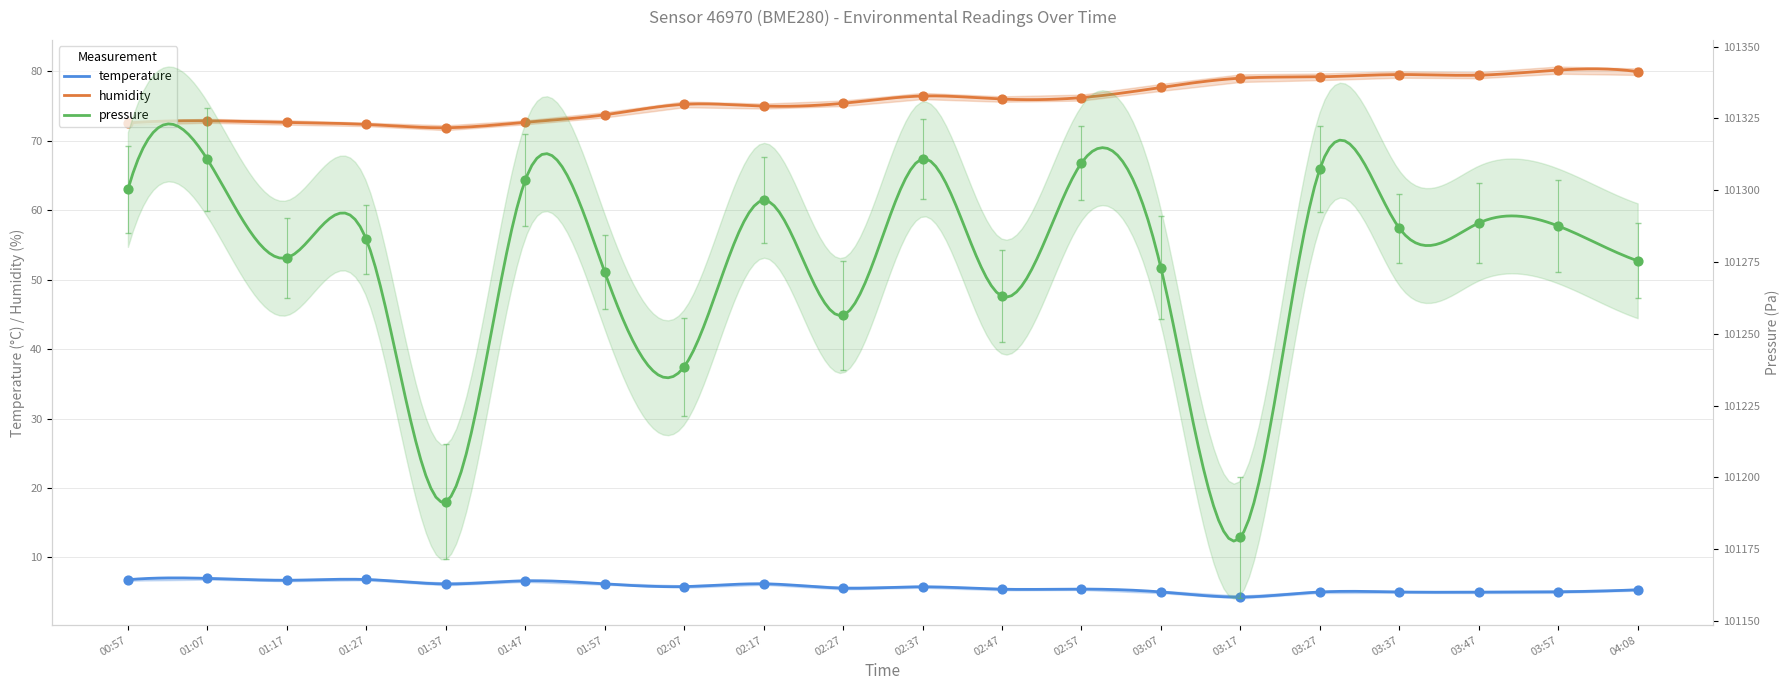

Is the value of temperature at 03:27 greater than the value of humidity at 02:47?

No